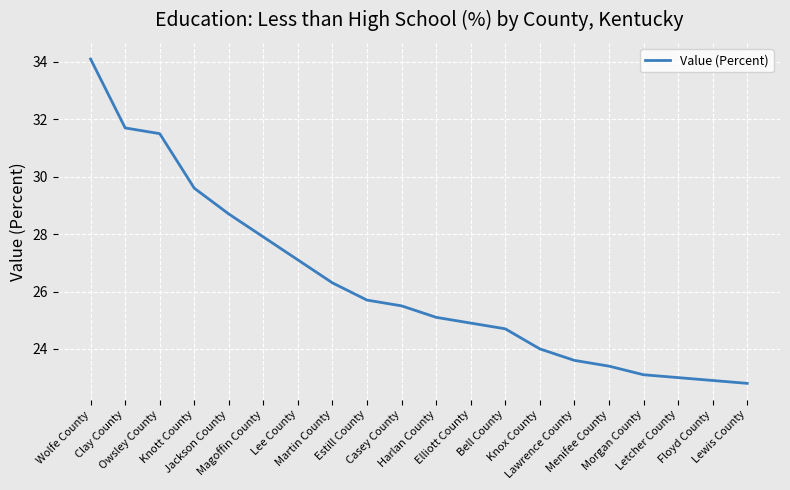

True or false: the data has more than 2 interior local peaks.

False